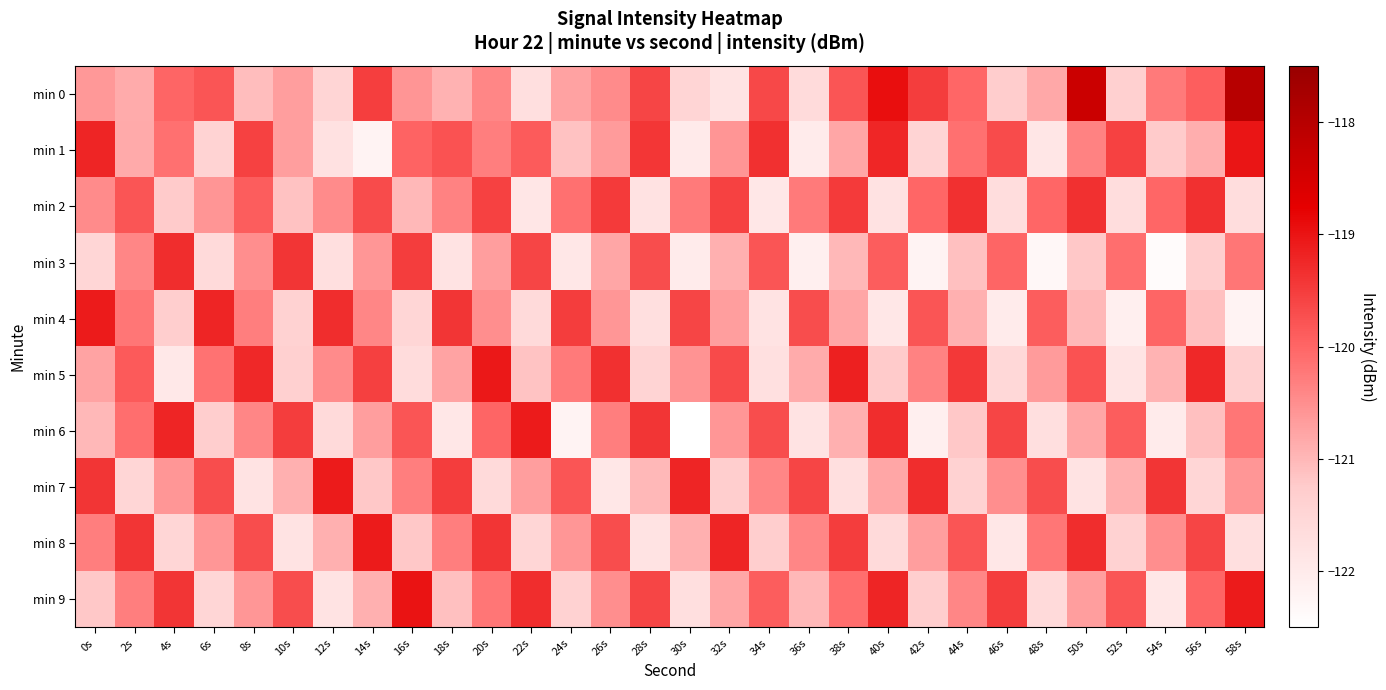

Rank the series by their maximum value, from highest to lowest.

min 0, min 9, min 1, min 5, min 4, min 6, min 7, min 8, min 3, min 2